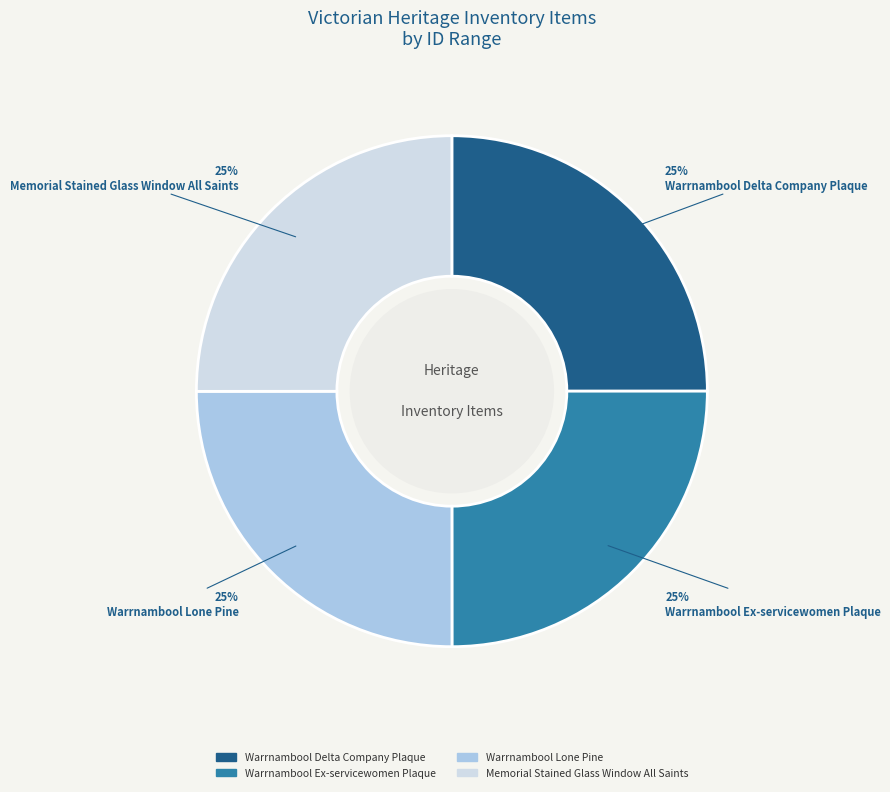

Is there a majority slice in this chart?

No